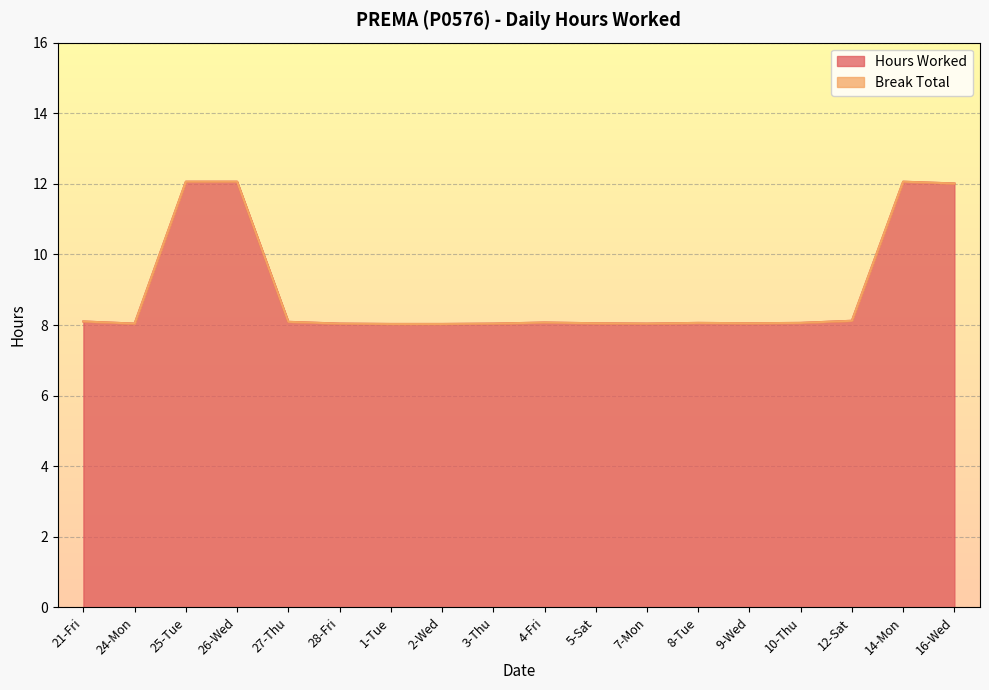

List the labels in order of value, smallest first.

1-Tue, 2-Wed, 24-Mon, 28-Fri, 3-Thu, 7-Mon, 5-Sat, 9-Wed, 8-Tue, 10-Thu, 4-Fri, 27-Thu, 21-Fri, 12-Sat, 16-Wed, 25-Tue, 26-Wed, 14-Mon